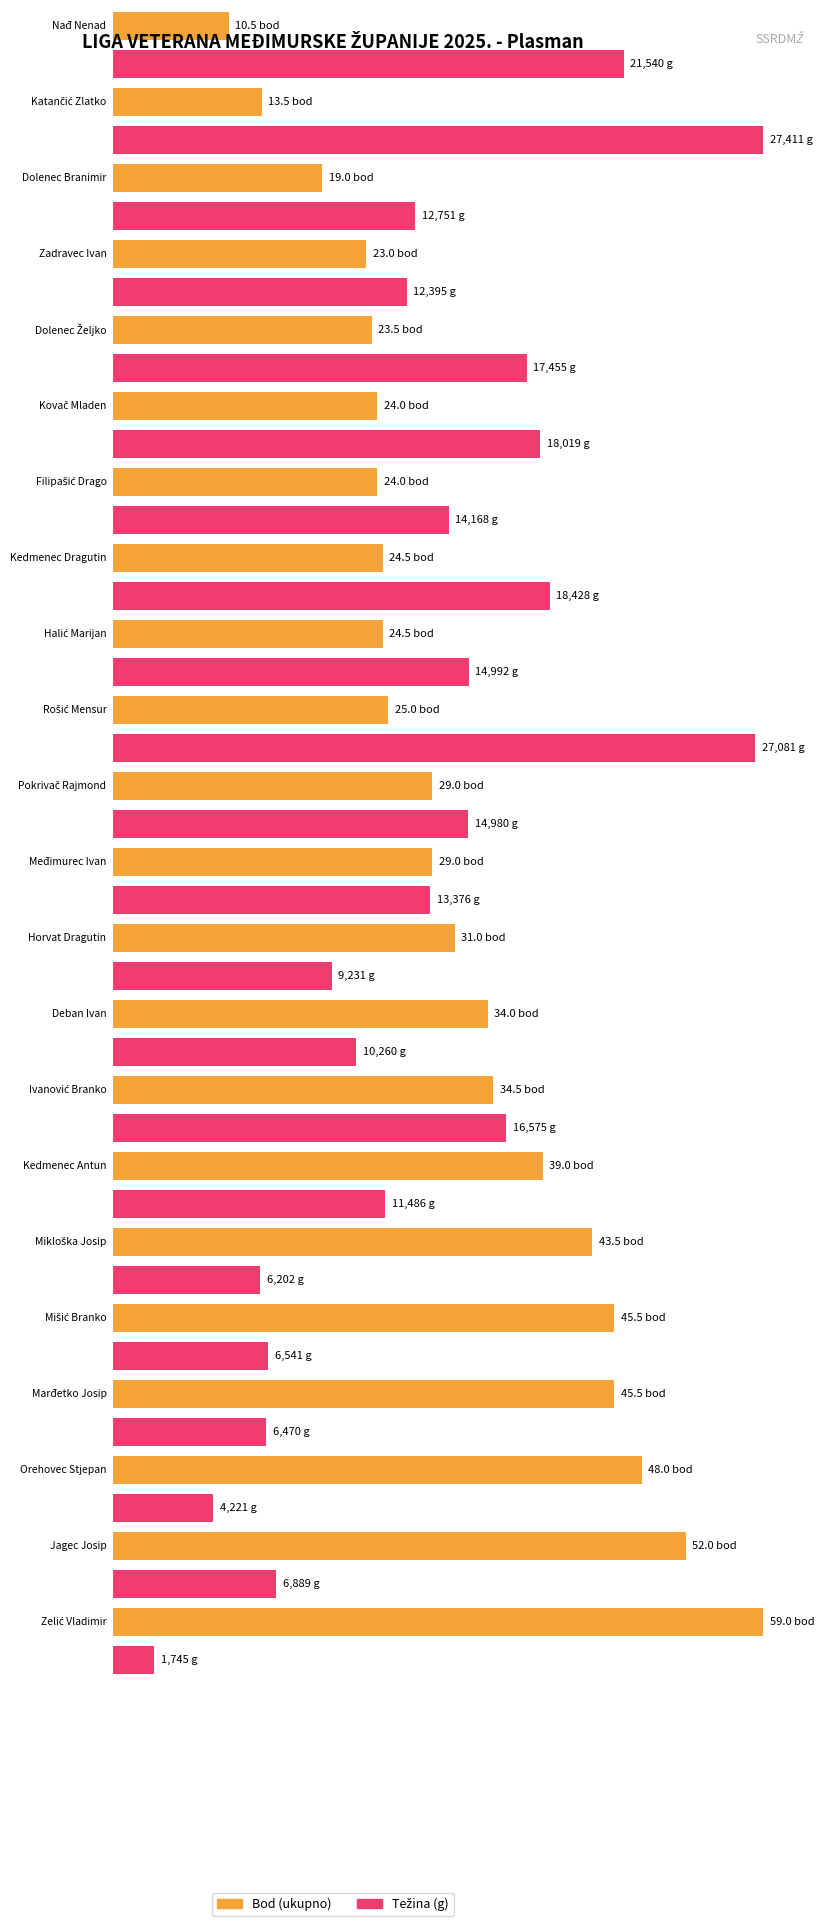

At which category is the sum across all series the highest?

Katančić Zlatko